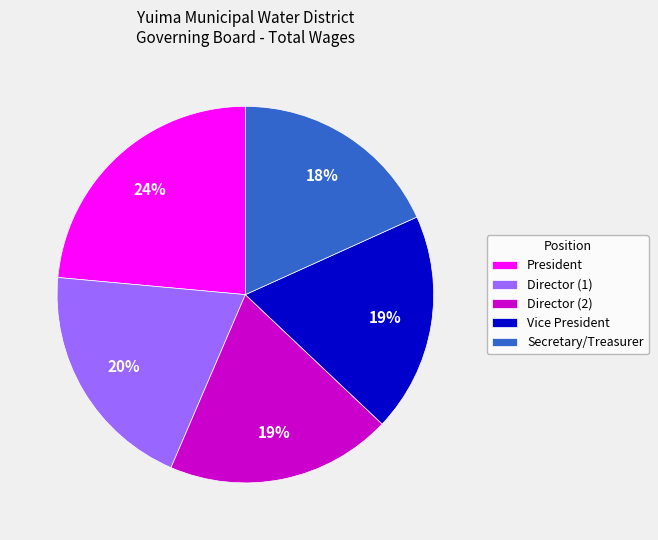

Do Director (1) and Director (2) together represent more than half of the pie?

No